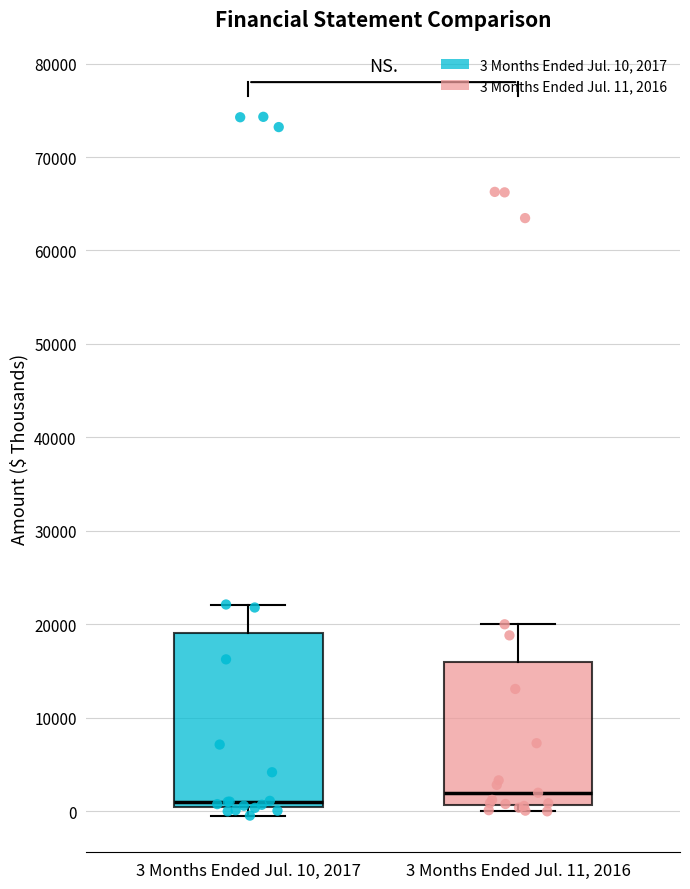

Reading left to right, read every box against the y-axis: the position of its median line, the range the box covers, and the ends of its whiskers. The values are not printed on the chart, so give them approximately, as read against the axis.

3 Months Ended Jul. 10, 2017: median 1000, box 0 to 19000, whiskers 0 (just below the box's lower edge) to 22000
3 Months Ended Jul. 11, 2016: median 2000, box 1000 to 16000, whiskers 0 to 20000